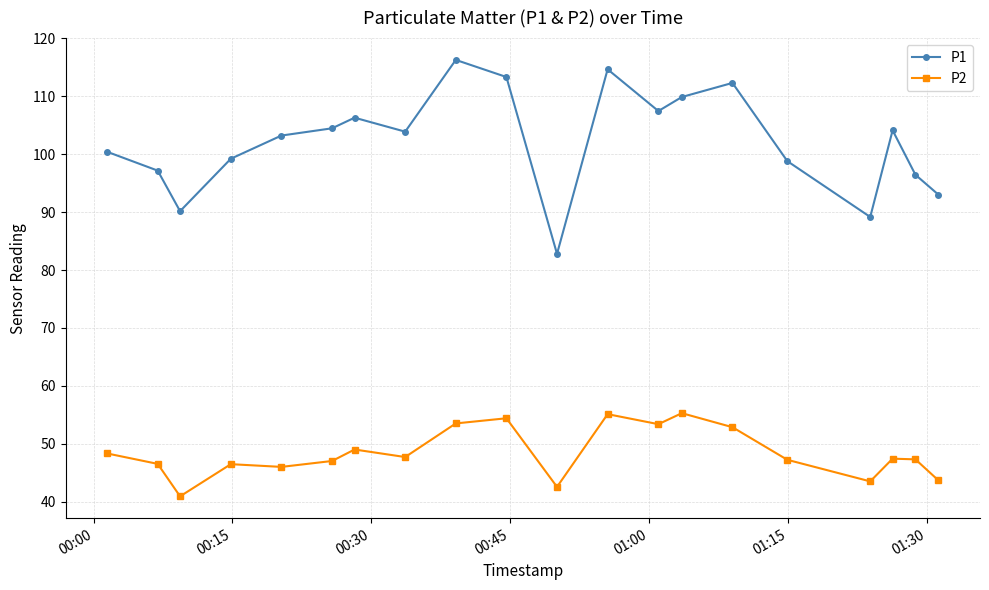

True or false: P2 and P1 cross at least once.

False